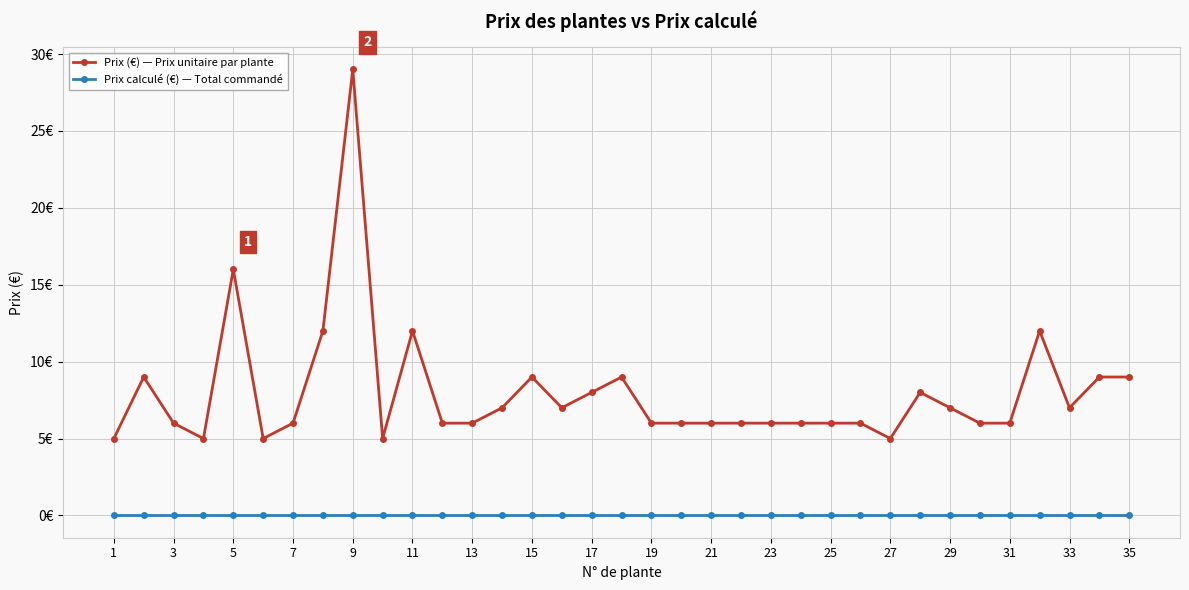

Does the chart have visible grid lines?

Yes